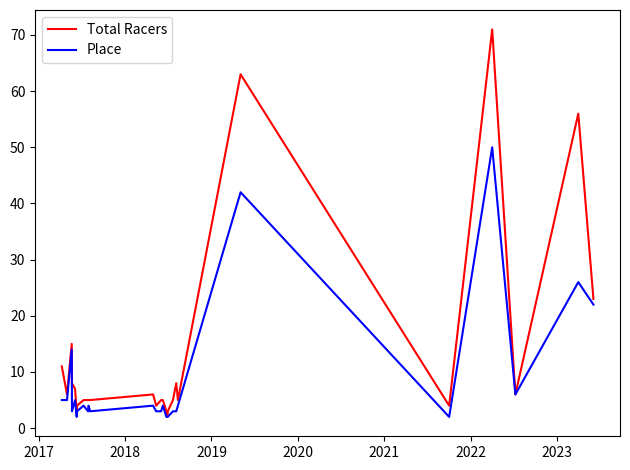

How many distinct data groups are displayed?

2